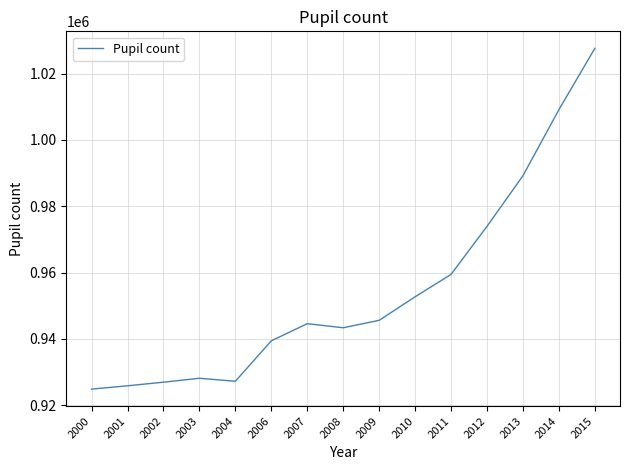

What is the greatest value displayed?

1027584